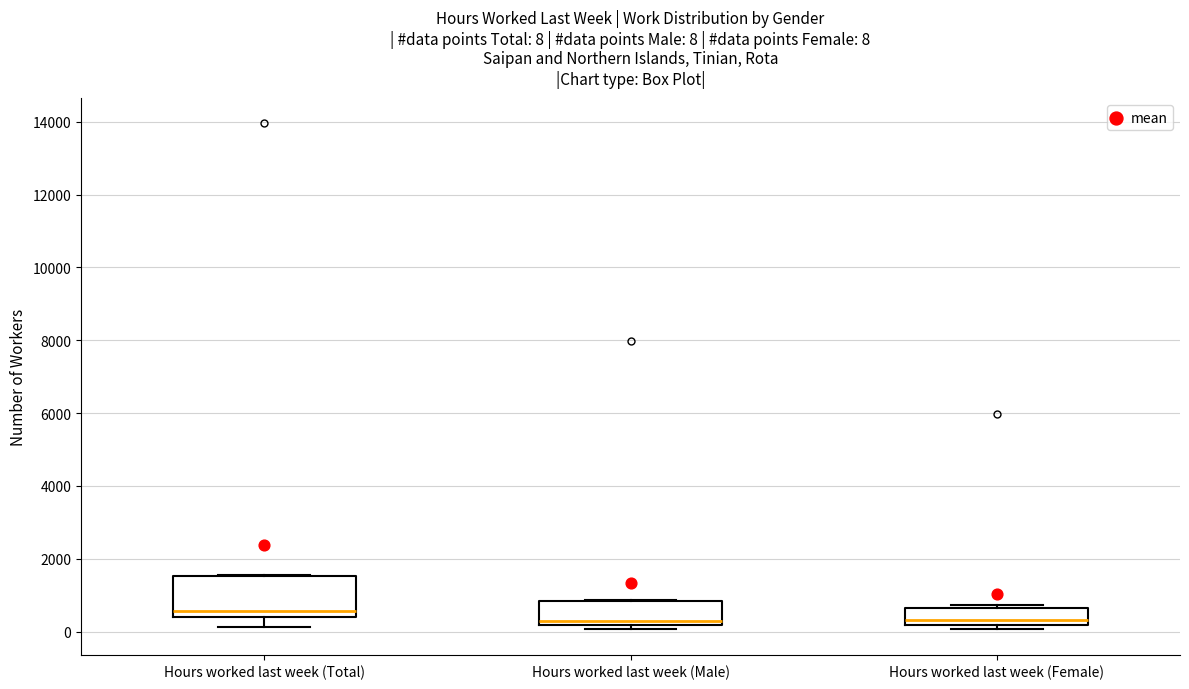

Comparing the boxes themselves (not the whiskers), which one is the tallest?

Hours worked last week (Total)